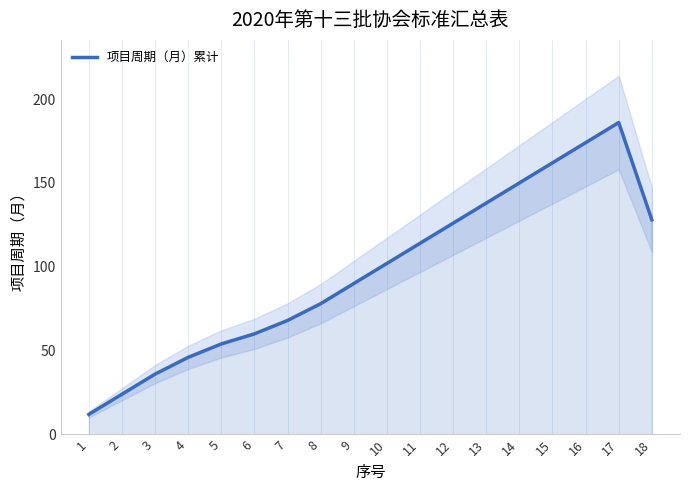

List the labels in order of value, largest first.

17, 16, 15, 14, 13, 18, 12, 11, 10, 9, 8, 7, 6, 5, 4, 3, 2, 1